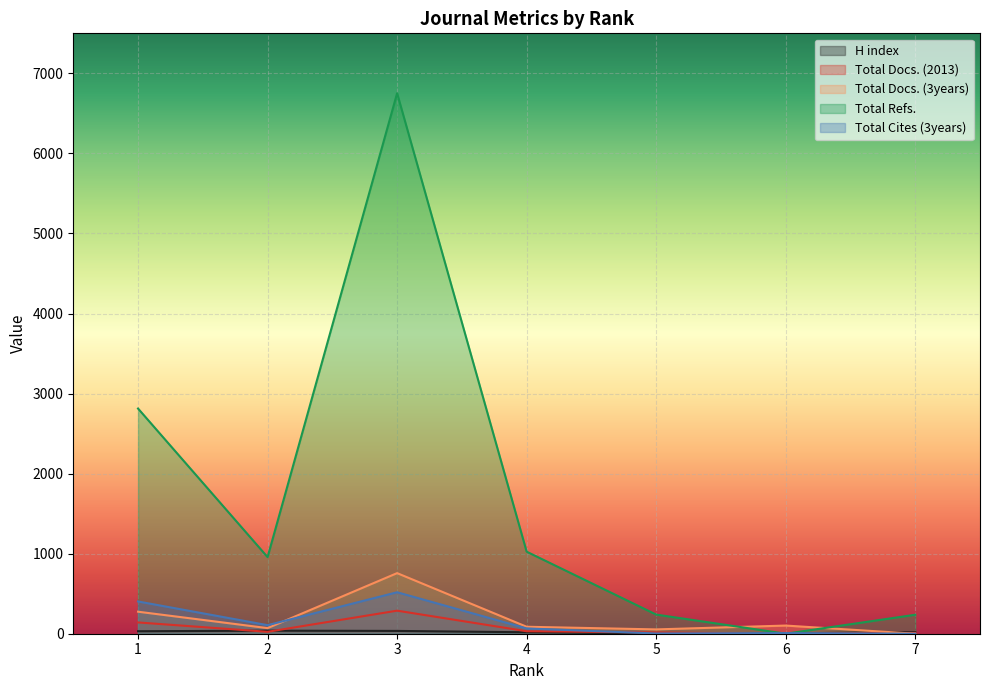

At which category does Total Docs. (2013) reach its first local peak?

3